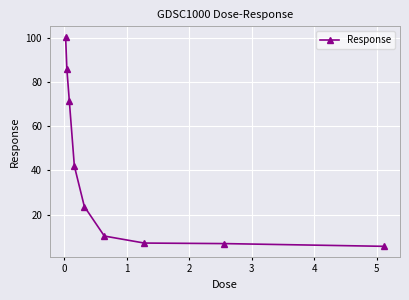

True or false: there are more than 2 points higher than both neighbors.

False